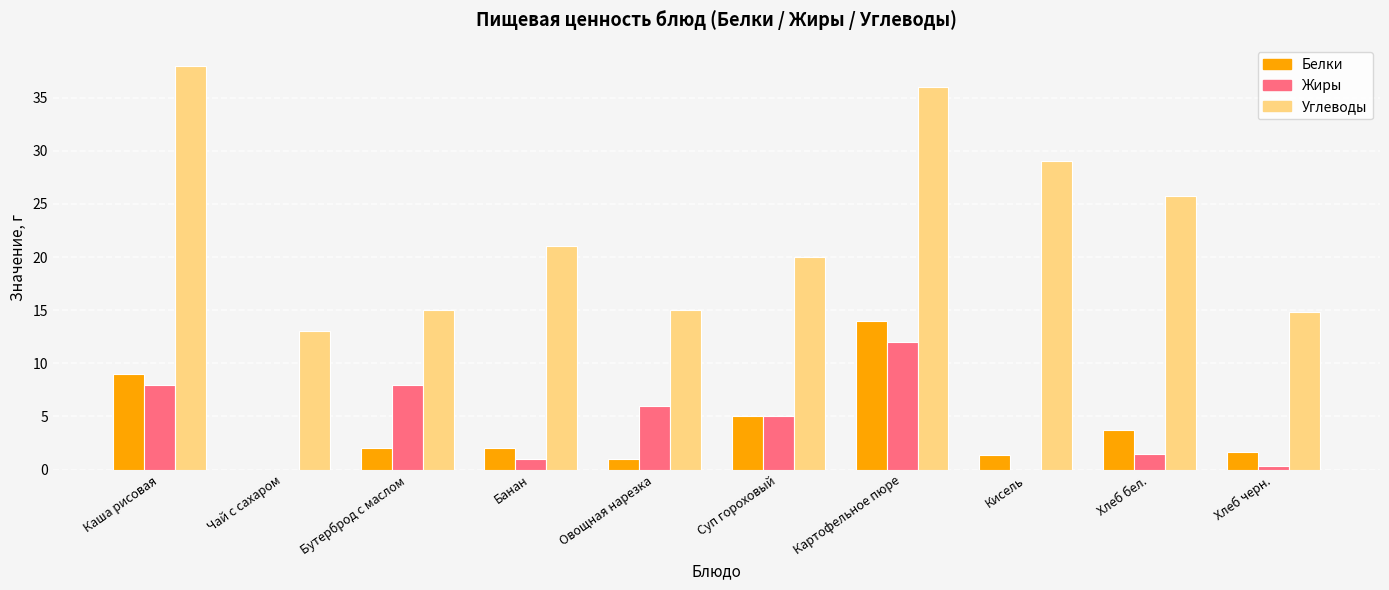

What are all the series names shown in the legend?

Белки, Жиры, Углеводы